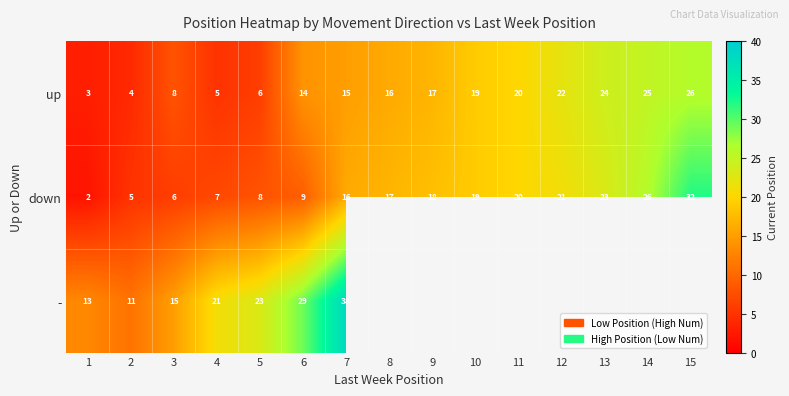

At how many categories does at least one series exceed 34?

1